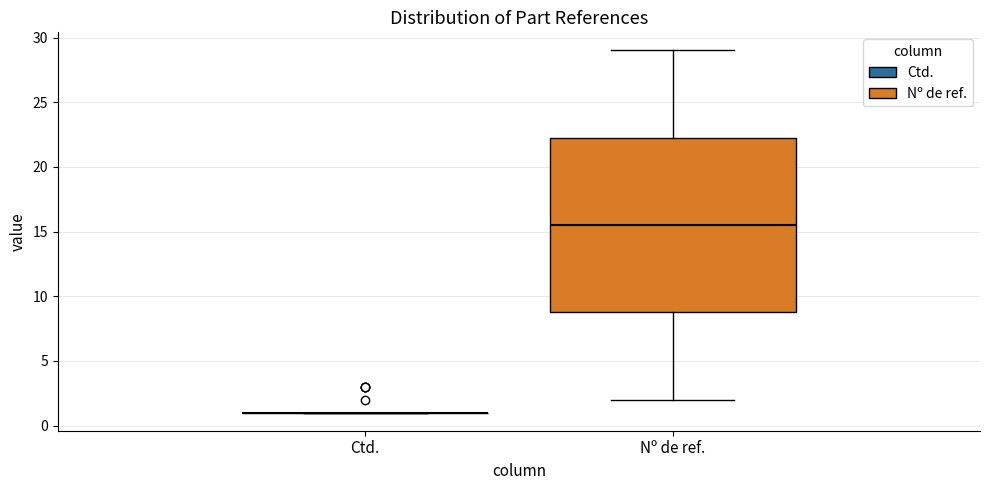

Reading left to right, transcribe this box plot: for each box, give where its median line is, the range the box spans, and where its two whiskers end, as read against the y-axis. The values are not printed on the chart, so give them approximately, as read against the axis.

Ctd.: box collapsed to a line at 1.0, whiskers 1.0 to 1.0
Nº de ref.: median 15.5, box 9.0 to 22.5, whiskers 2.0 to 29.0